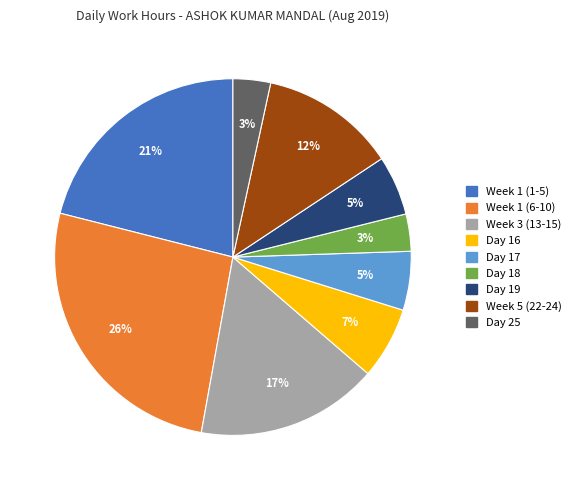

Is there a majority slice in this chart?

No